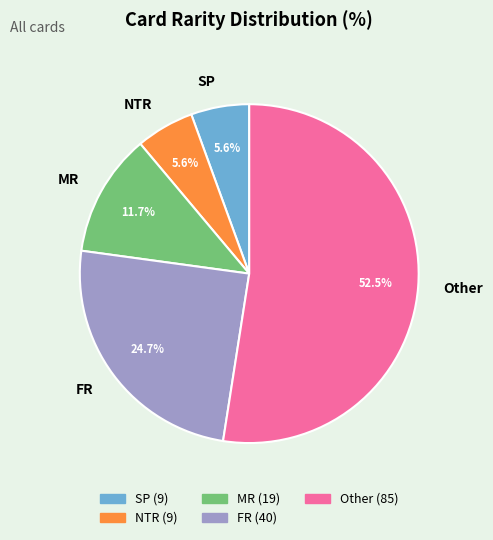

True or false: FR accounts for 30% of the total.

False